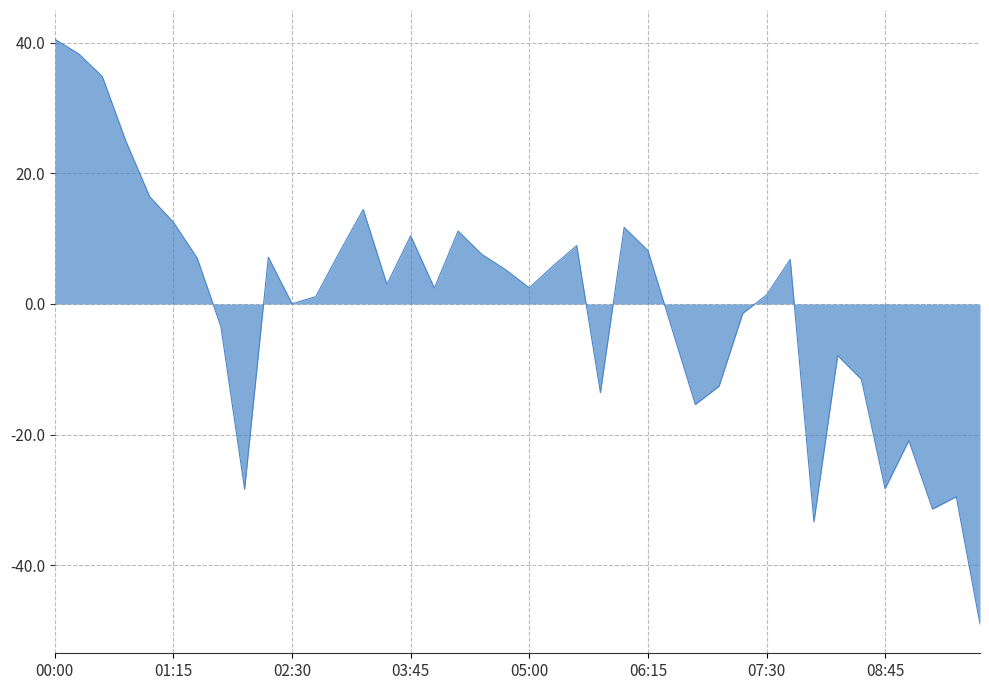

What is the difference between the maximum and minimum values?

89.5